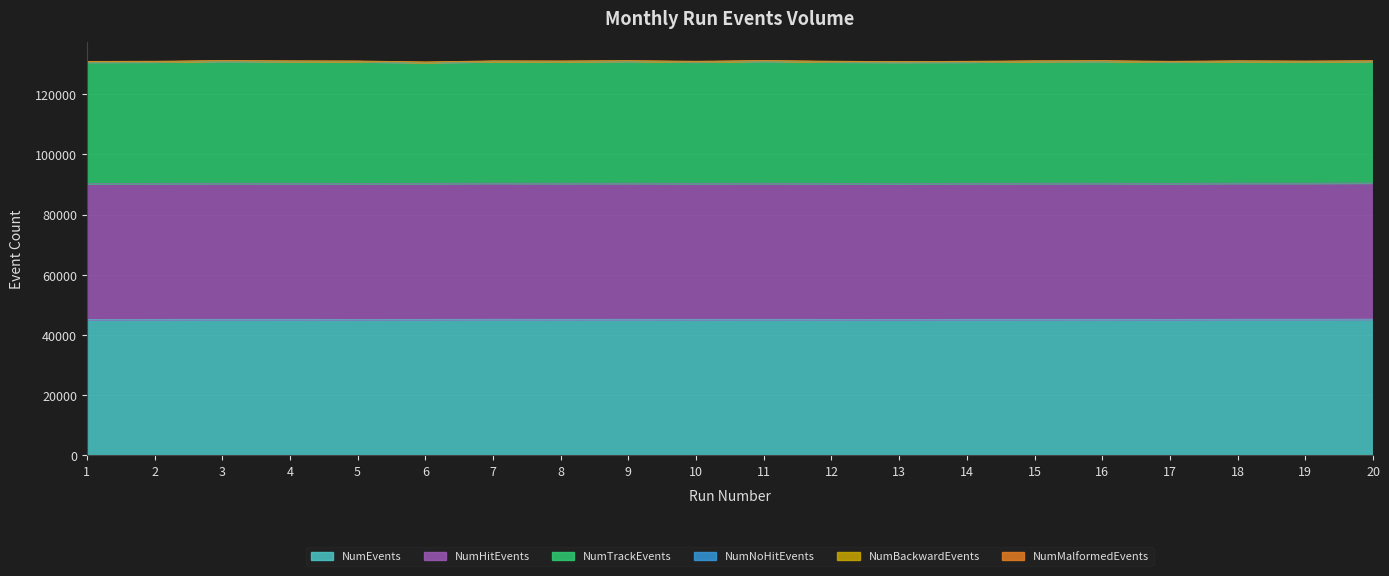

In NumTrackEvents, how many points are lower than both neighbors (excluding endpoints)?

5